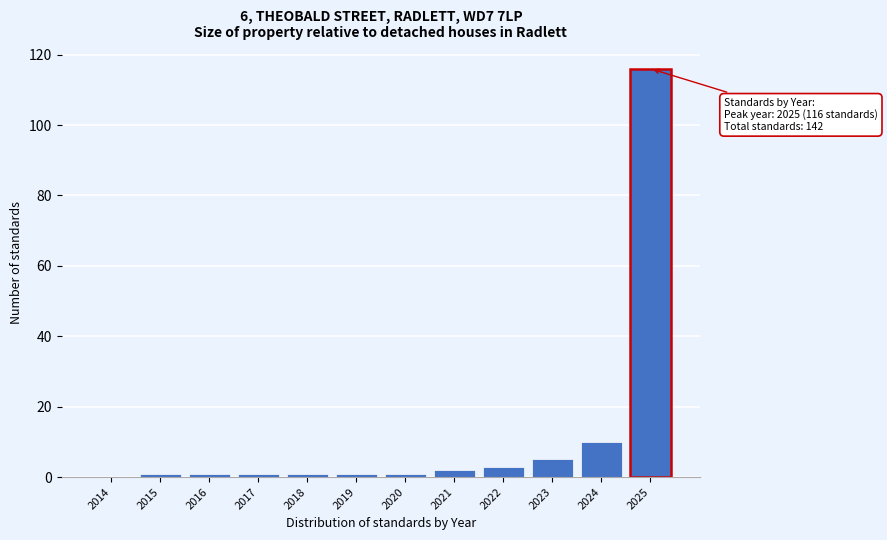

Reading right to left, list all the values displayed in this chart.

2025=116	2024=10	2023=5	2022=3	2021=2	2020=1	2019=1	2018=1	2017=1	2016=1	2015=1	2014=0